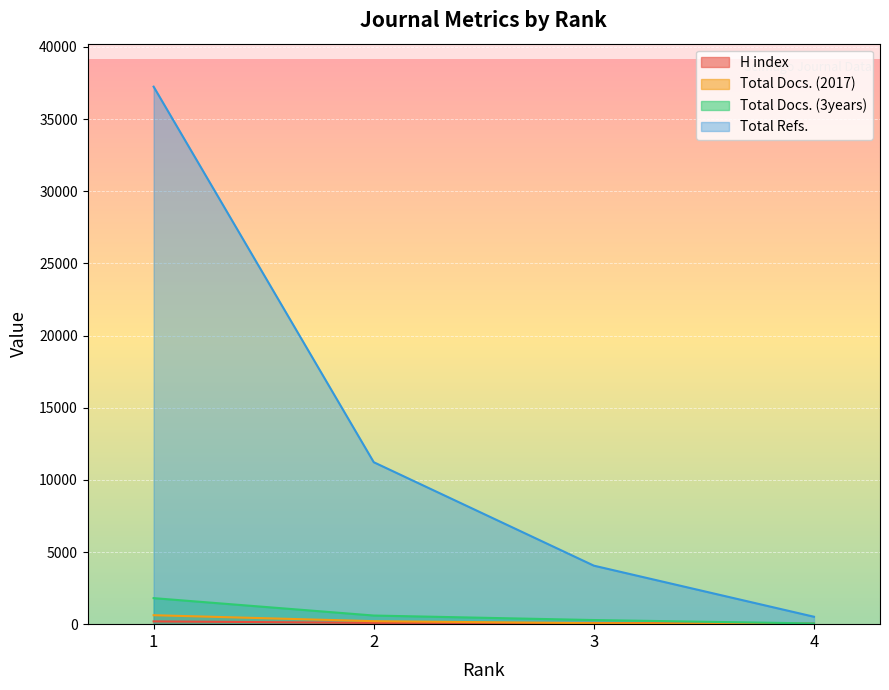

Which label corresponds to the smallest value in the chart?

4